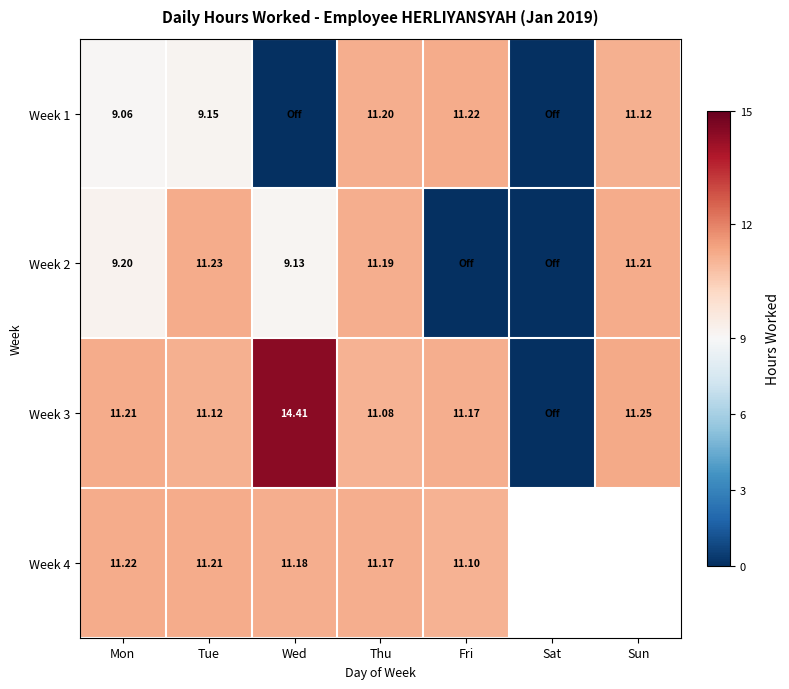

Is the value of Week 2 at Tue greater than the value of Week 3 at Wed?

No